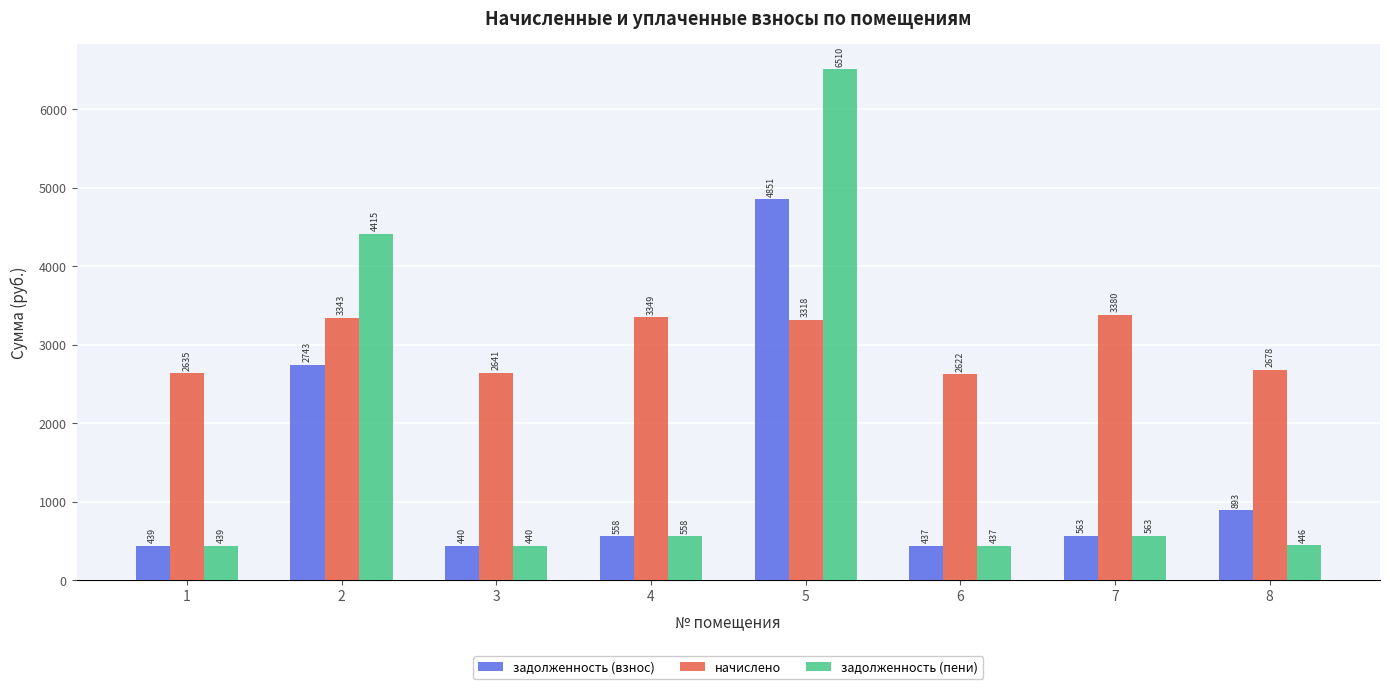

List the labels in order of задолженность (пени) value, largest first.

5, 2, 7, 4, 8, 3, 1, 6